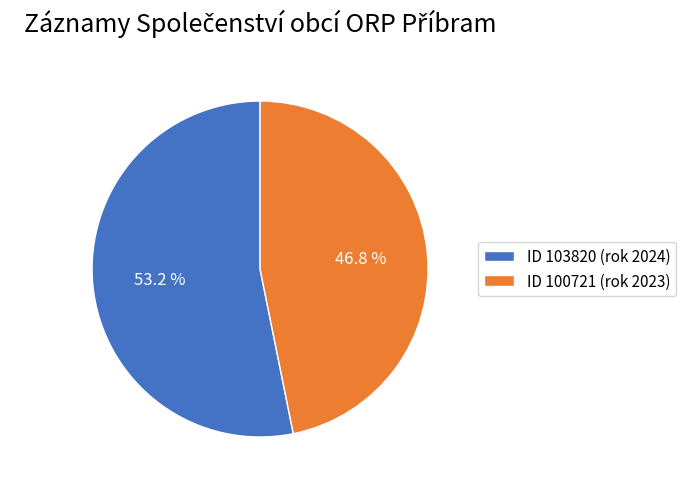

What percentage is NOT represented by ID 100721 (rok 2023)?

53.2%